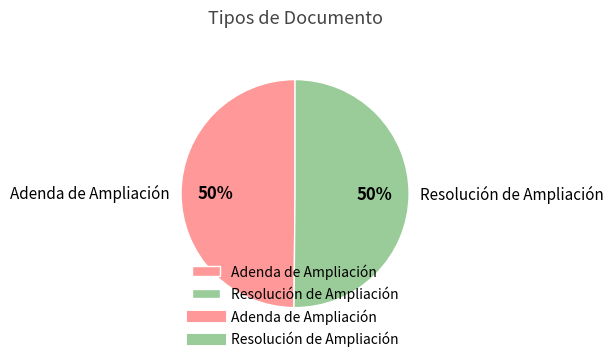

True or false: Adenda de Ampliación accounts for 50% of the total.

True